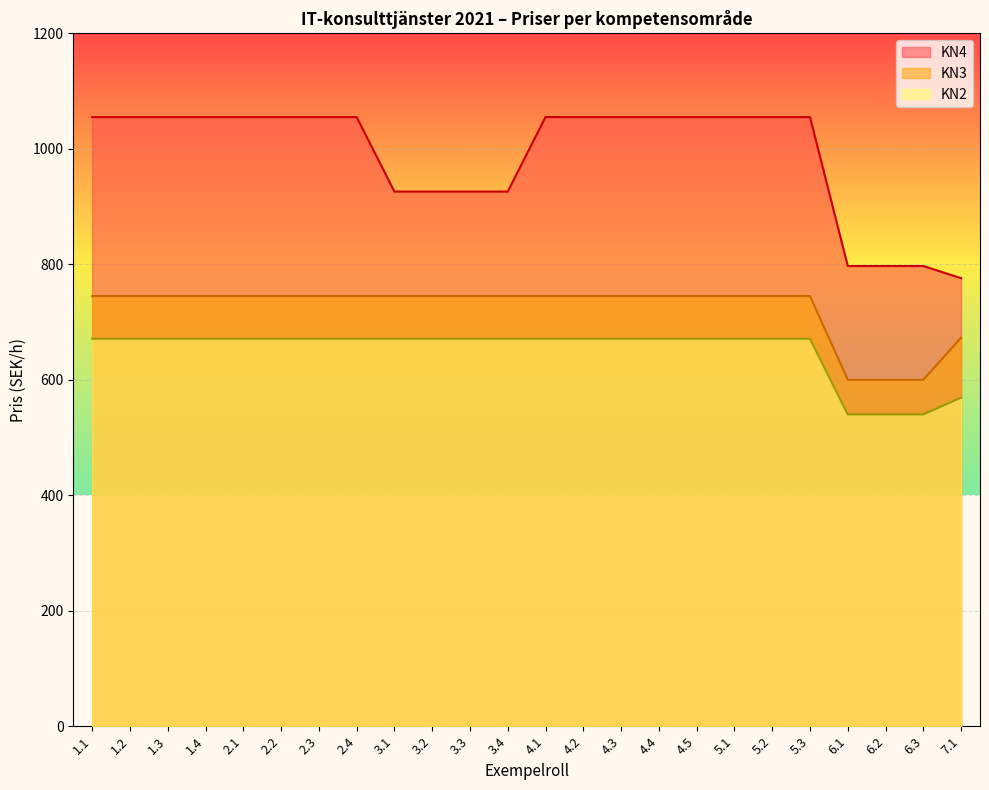

The value of KN4 at 1.4 is 411. True or false?

False